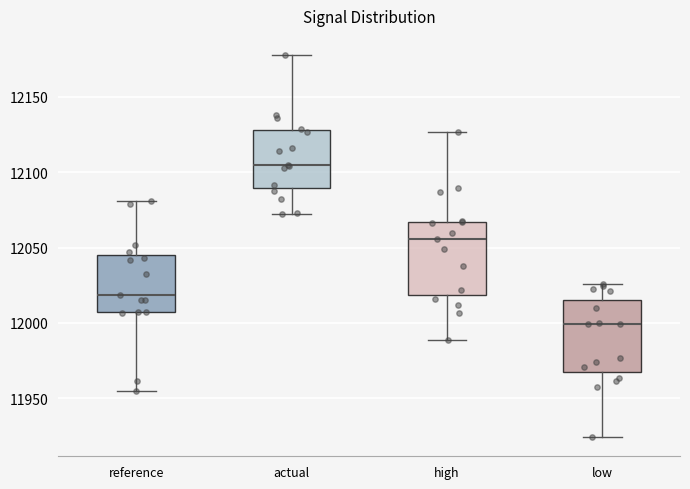

Reading left to right, read every box against the y-axis: the position of its median line, the range the box covers, and the ends of its whiskers. The values are not printed on the chart, so give them approximately, as read against the axis.

reference: median 12020, box 12005 to 12045, whiskers 11955 to 12080
actual: median 12105, box 12090 to 12130, whiskers 12075 to 12180
high: median 12055, box 12020 to 12065, whiskers 11990 to 12125
low: median 12000, box 11965 to 12015, whiskers 11925 to 12025